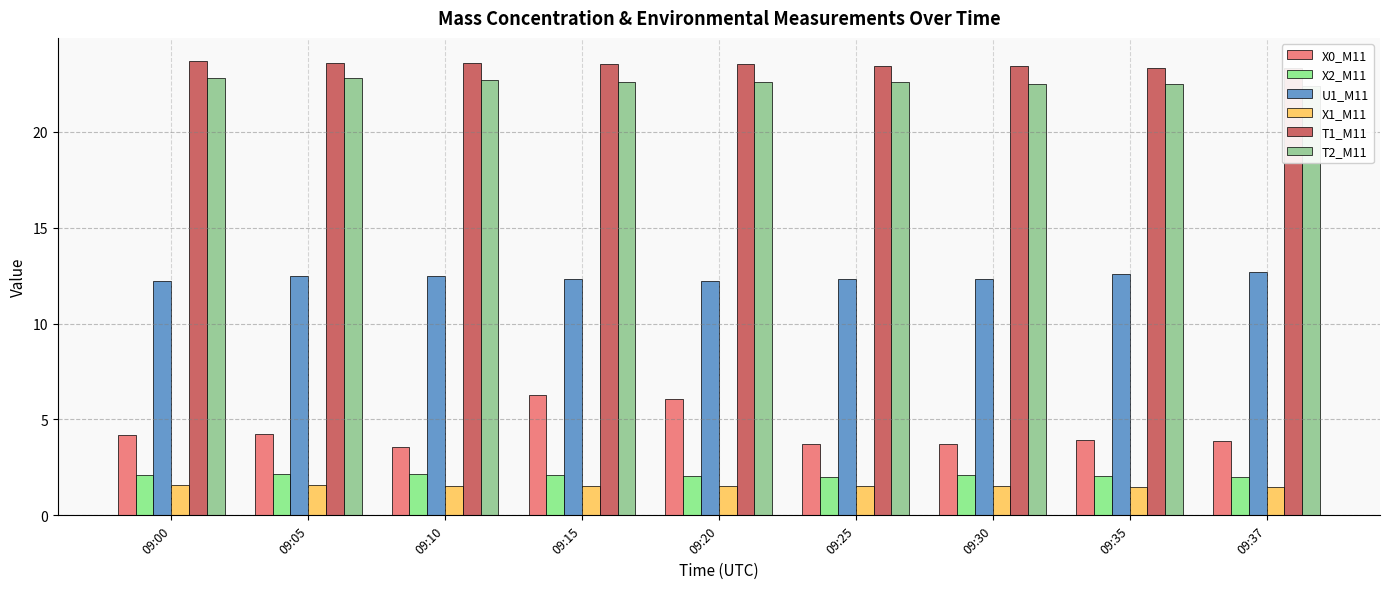

At which category is the sum across all series the highest?

09:15